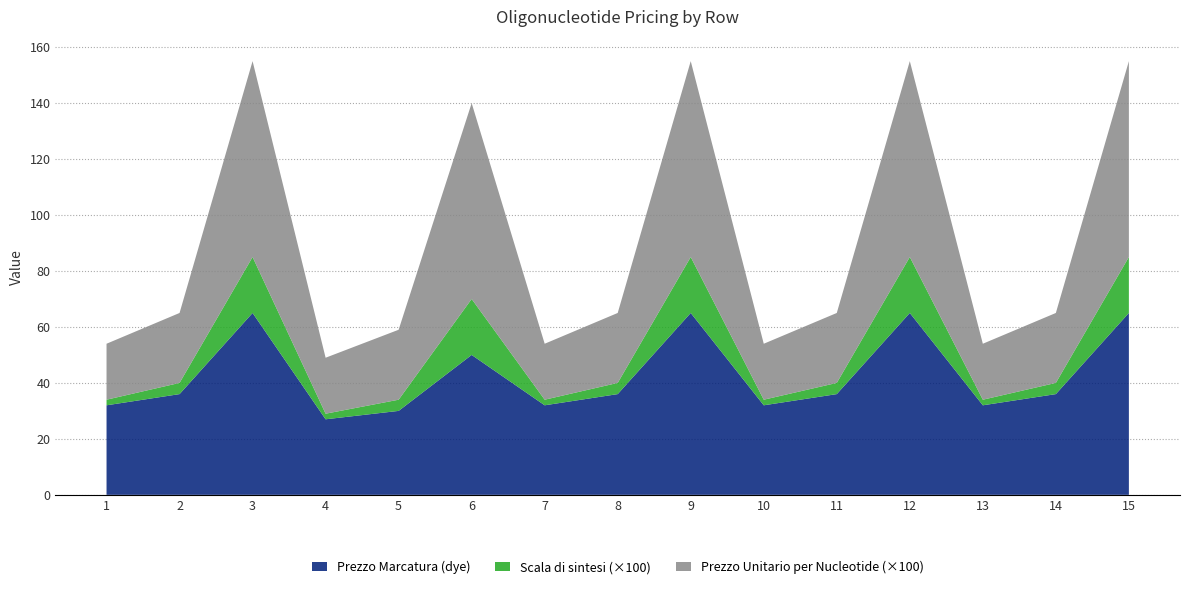

Reading left to right, what are all the values shown in this chart?

Prezzo Marcatura (dye): 1=32.0	2=36.0	3=65.0	4=27.0	5=30.0	6=50.0	7=32.0	8=36.0	9=65.0	10=32.0	11=36.0	12=65.0	13=32.0	14=36.0	15=65.0
Scala di sintesi: 1=0.0	2=0.0	3=0.2	4=0.0	5=0.0	6=0.2	7=0.0	8=0.0	9=0.2	10=0.0	11=0.0	12=0.2	13=0.0	14=0.0	15=0.2
Prezzo Unitario per Nucleotide: 1=0.2	2=0.2	3=0.7	4=0.2	5=0.2	6=0.7	7=0.2	8=0.2	9=0.7	10=0.2	11=0.2	12=0.7	13=0.2	14=0.2	15=0.7